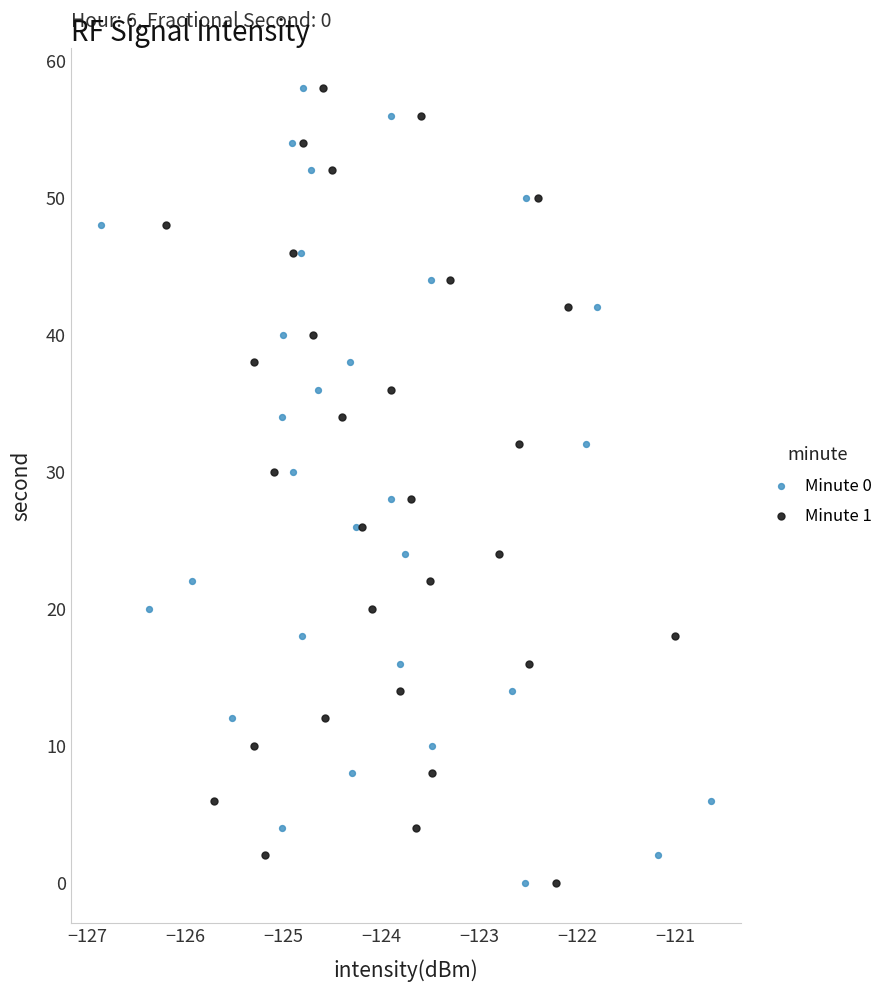

What are all the series names shown in the legend?

Minute 0, Minute 1